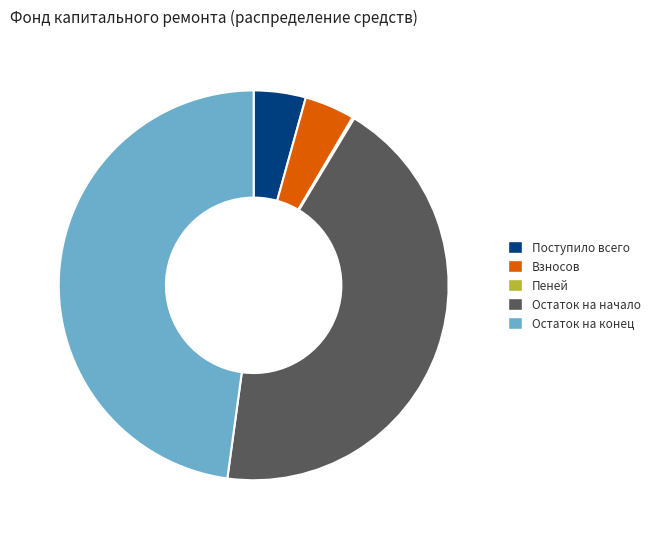

Does any single category account for the majority?

No